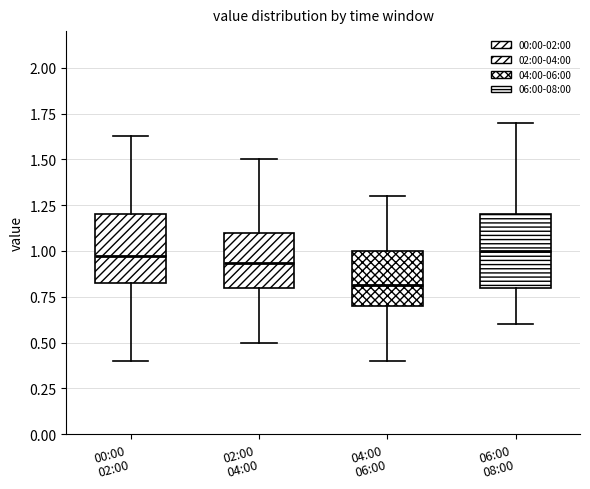

Reading left to right, transcribe this box plot: for each box, give where its median line is, the range the box spans, and where its two whiskers end, as read against the y-axis. The values are not printed on the chart, so give them approximately, as read against the axis.

00:00 02:00: median 0.95, box 0.80 to 1.20, whiskers 0.40 to 1.65
02:00 04:00: median 0.95, box 0.80 to 1.10, whiskers 0.50 to 1.50
04:00 06:00: median 0.80, box 0.70 to 1.00, whiskers 0.40 to 1.30
06:00 08:00: median 1.00, box 0.80 to 1.20, whiskers 0.60 to 1.70